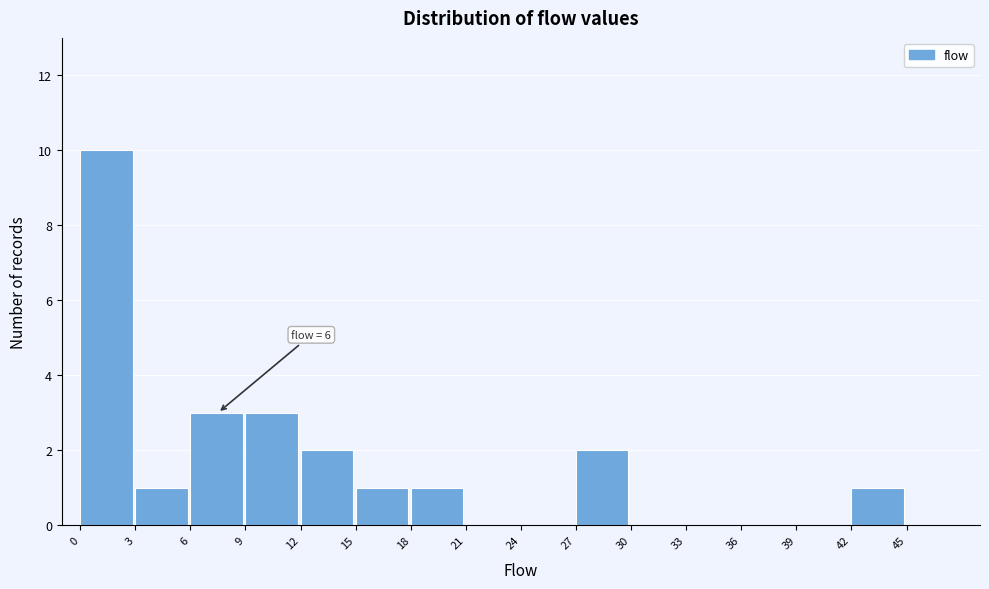

Over which range of the x-axis is the bar tallest?

0 to 3